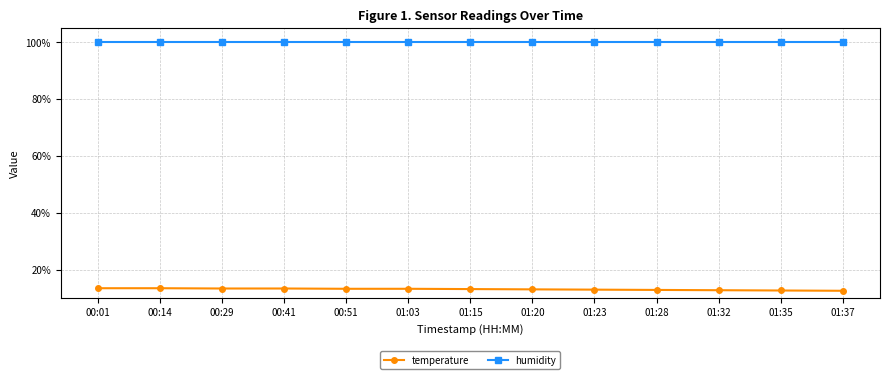

At which label does temperature first exceed 13?

00:01